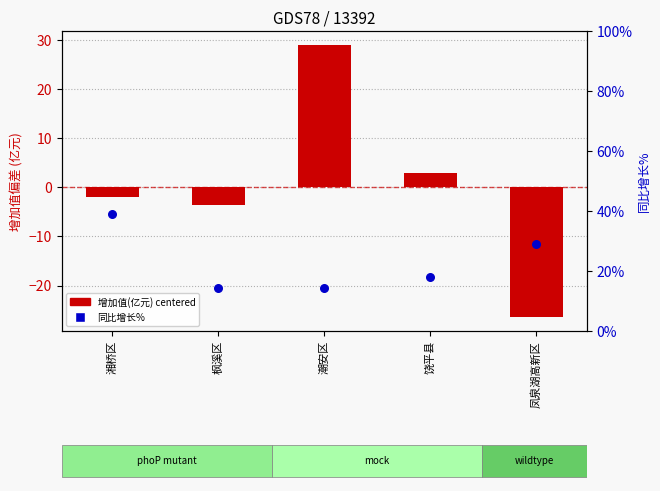

At which category is the sum across all series the highest?

潮安区